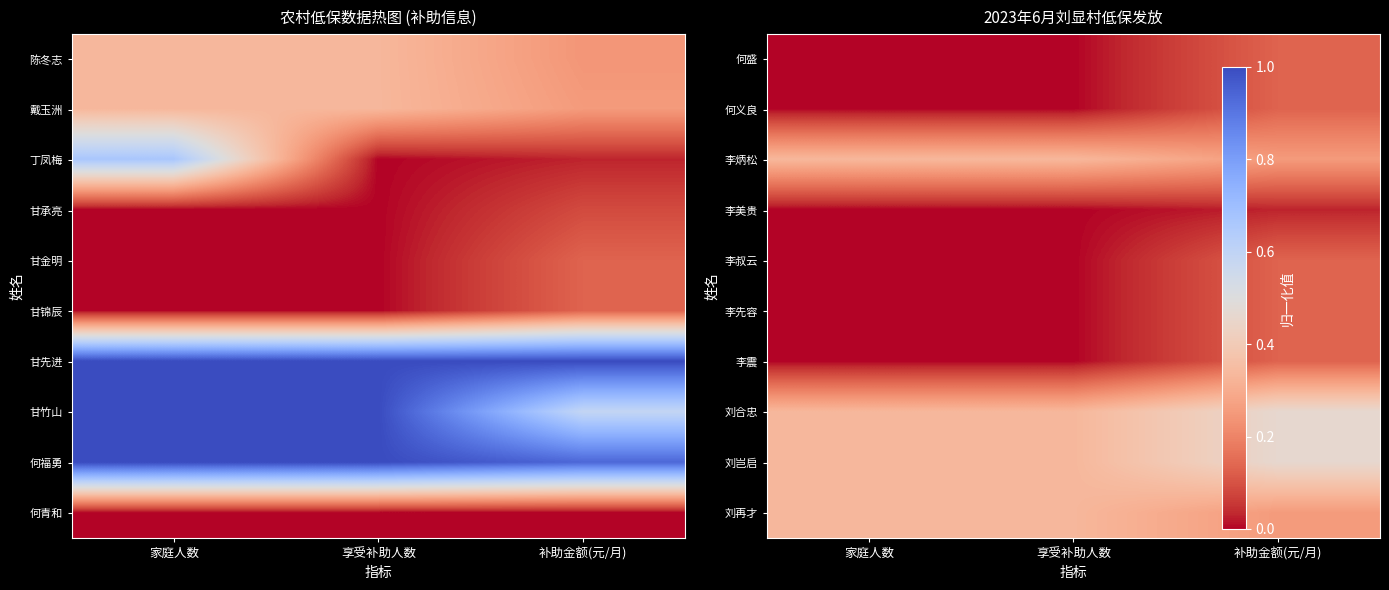

Is it true that 李震 equals -0.1 at 享受补助人数?

False